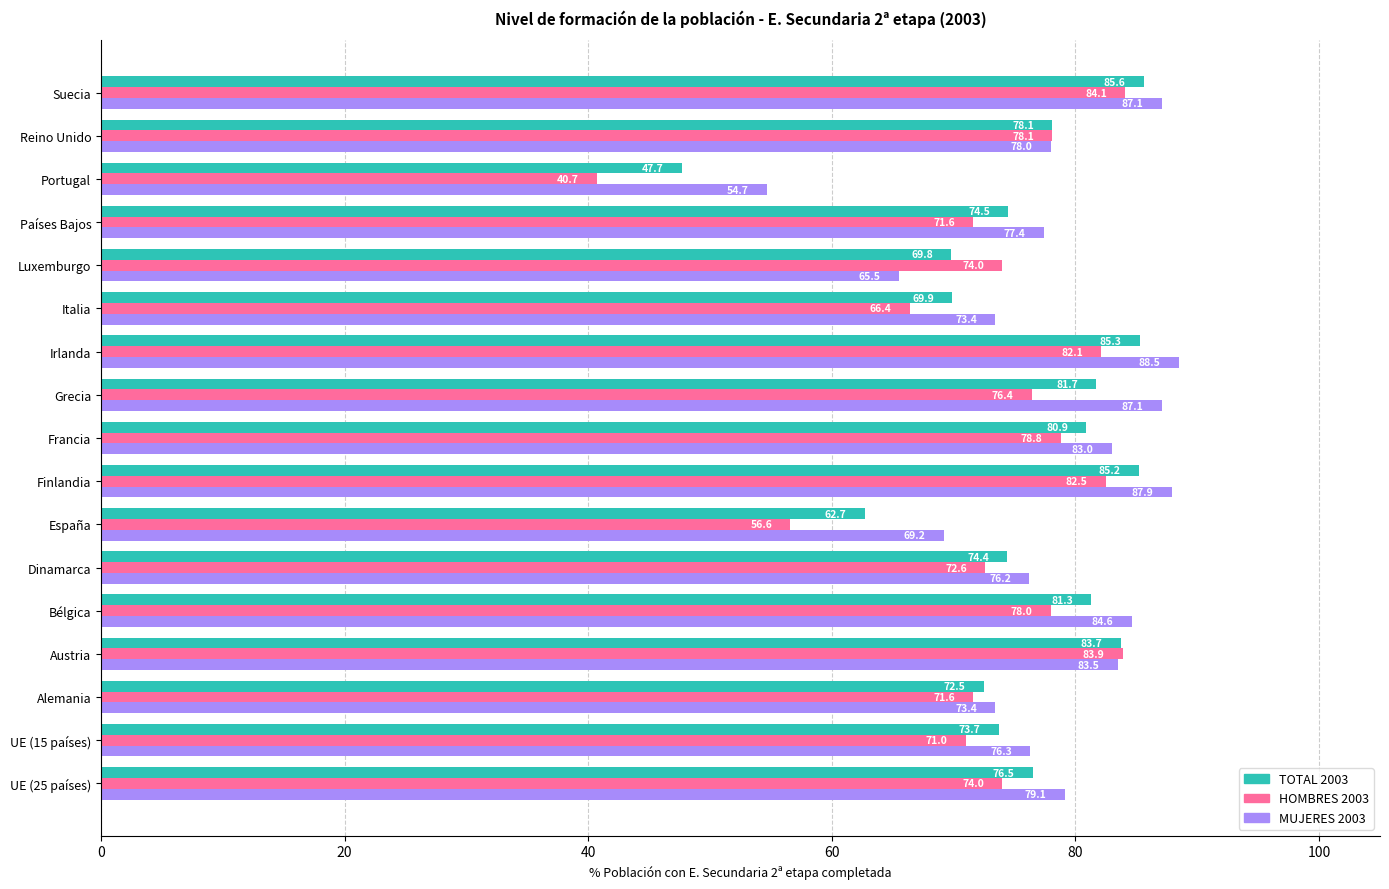

At how many categories does at least one series exceed 57?

16